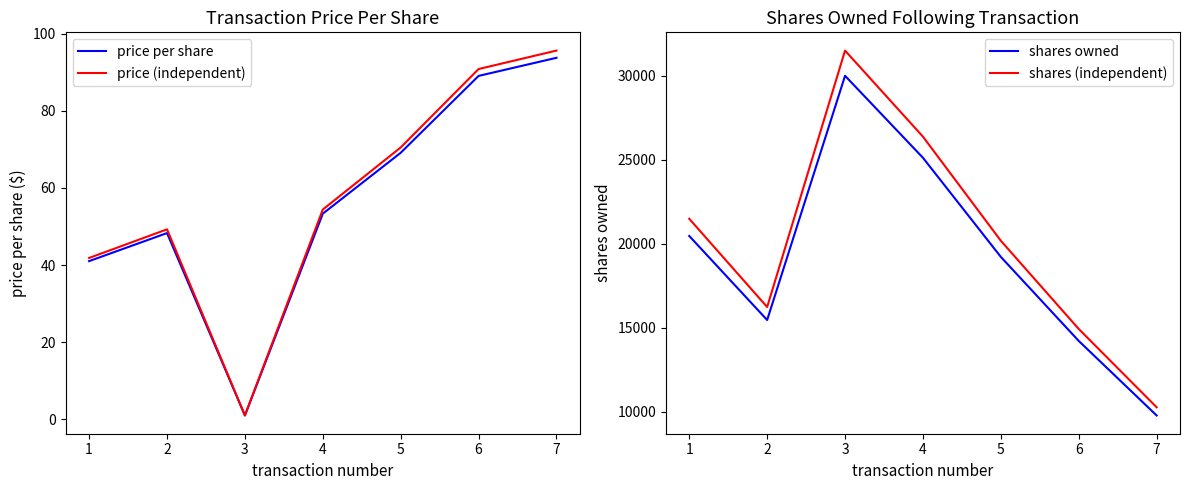

What is the difference between the second highest and second lowest values in the price per share series?

48.0